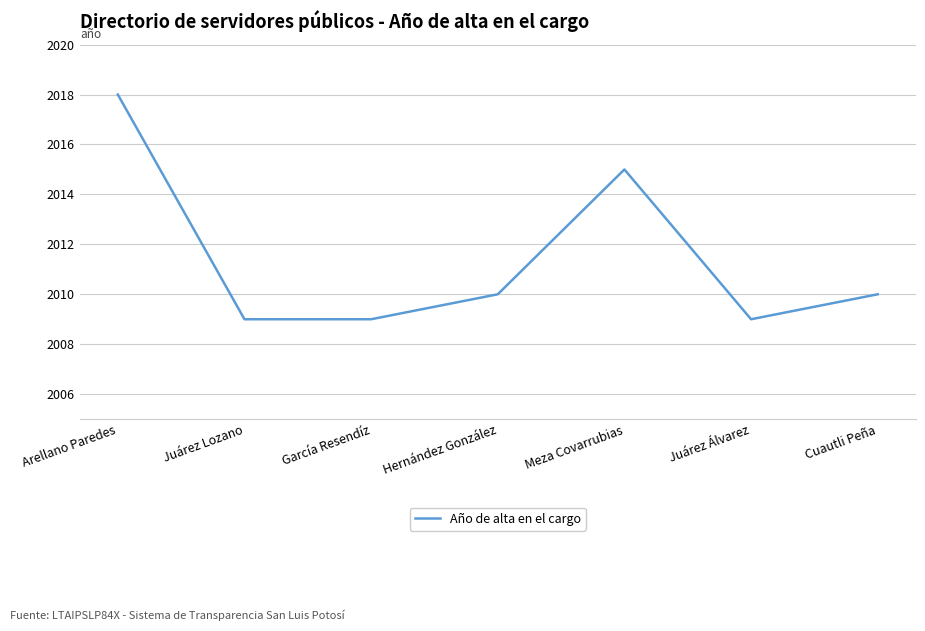

Reading left to right, extract all data points from this chart.

2018	2009	2009	2010	2015	2009	2010